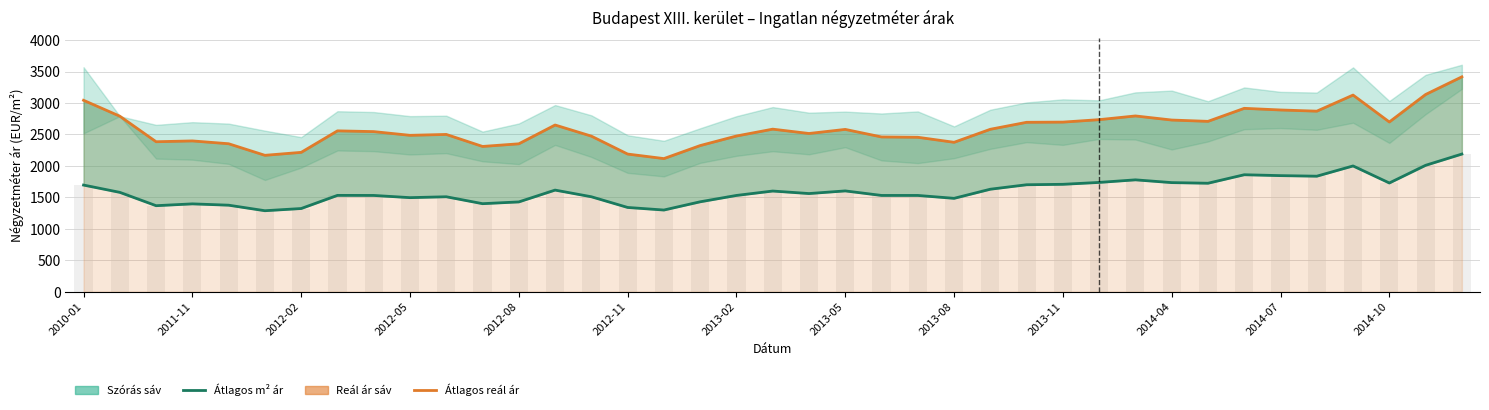

At 38, list the series in order from smallest to largest.

Átlagos négyzetméter ár, Átlagos reál ár